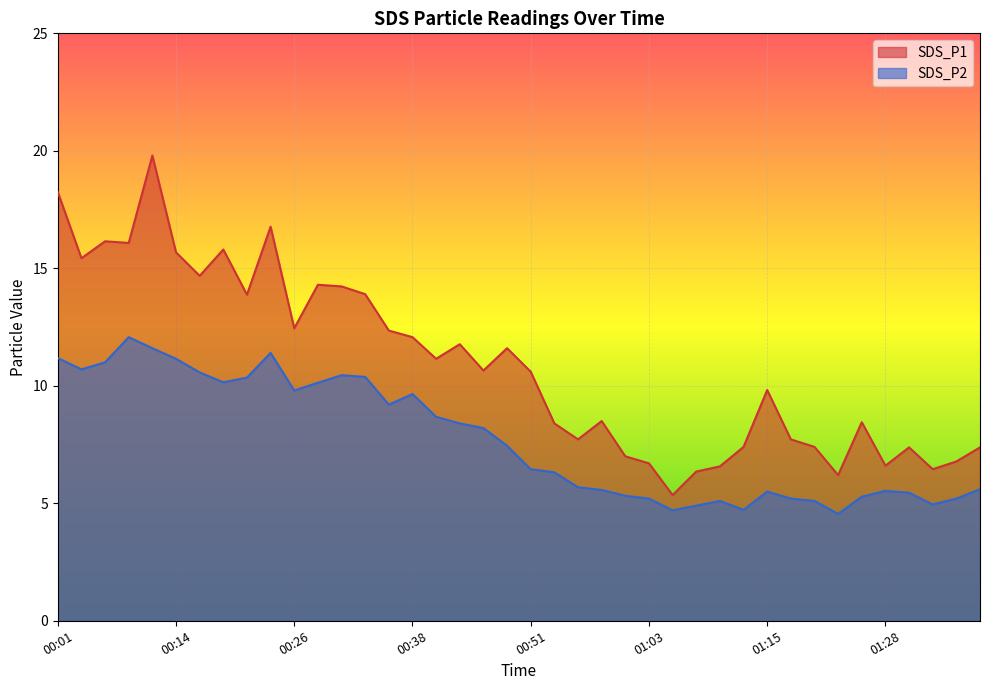

How many interior local valleys does the SDS_P1 series have?

12